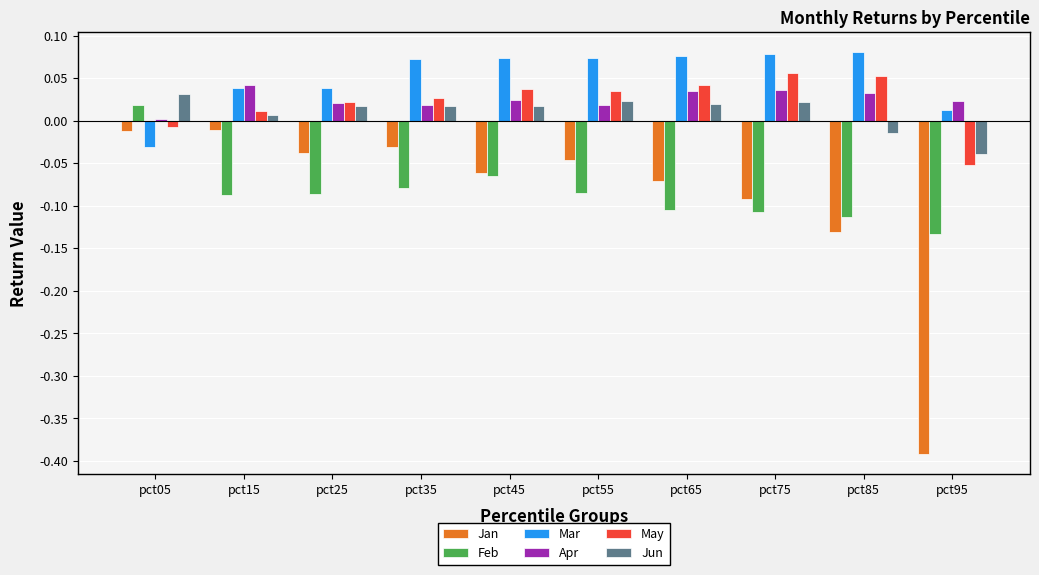

The value of Apr at pct95 is 0.0. True or false?

True